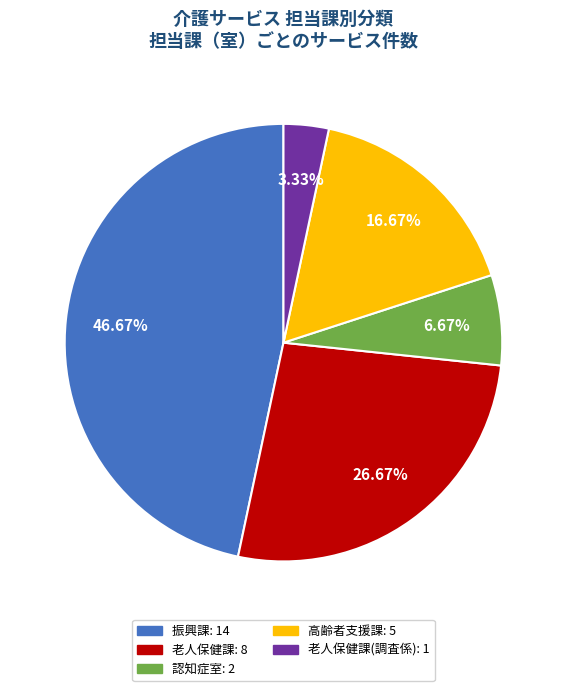

Does any single category account for the majority?

No